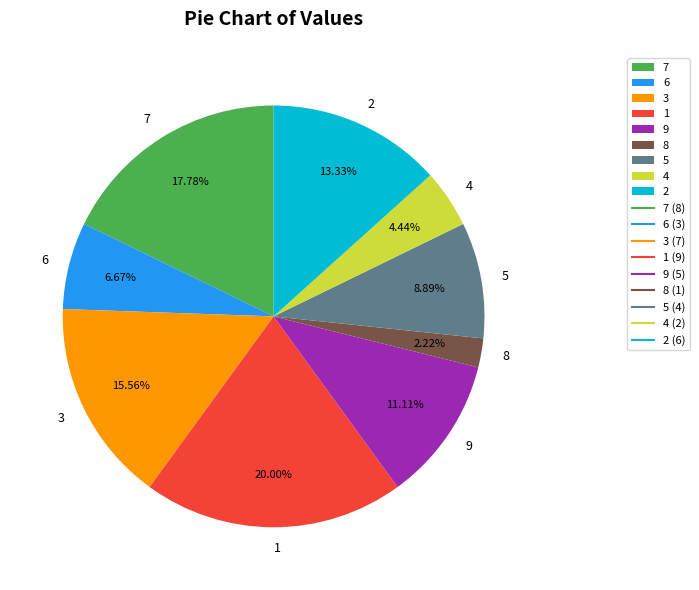

Approximately how many times larger is the value at 4 compared to 9?

0.4